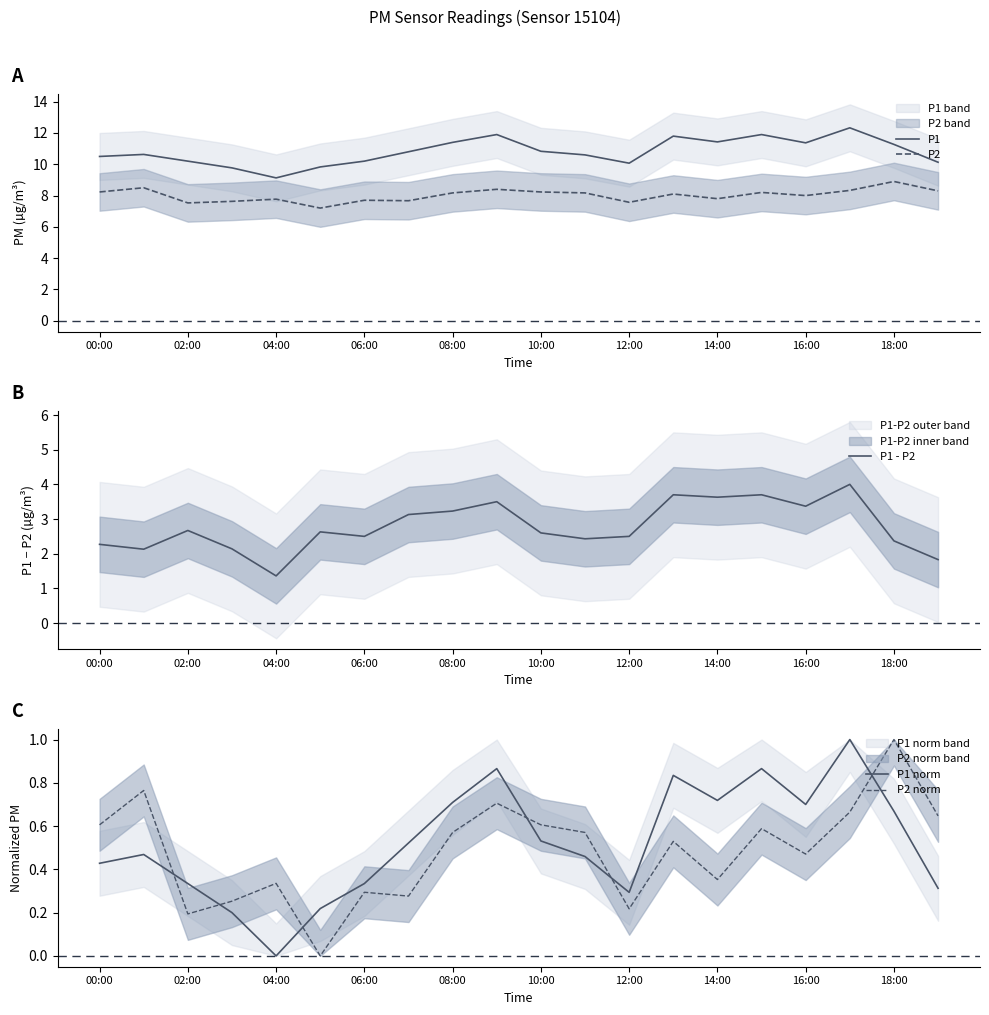

Reading right to left, extract all data points from this chart.

P1: 10.1	11.3	12.3	11.4	11.9	11.4	11.8	10.1	10.6	10.8	11.9	11.4	10.8	10.2	9.8	9.1	9.8	10.2	10.6	10.5
P2: 8.3	8.9	8.3	8.0	8.2	7.8	8.1	7.6	8.2	8.2	8.4	8.2	7.7	7.7	7.2	7.8	7.6	7.5	8.5	8.2
P1 - P2: 1.8	2.4	4.0	3.4	3.7	3.6	3.7	2.5	2.4	2.6	3.5	3.2	3.1	2.5	2.6	1.4	2.1	2.7	2.1	2.3
P1 norm: 0.3	0.7	1.0	0.7	0.9	0.7	0.8	0.3	0.5	0.5	0.9	0.7	0.5	0.3	0.2	0.0	0.2	0.3	0.5	0.4
P2 norm: 0.6	1.0	0.7	0.5	0.6	0.4	0.5	0.2	0.6	0.6	0.7	0.6	0.3	0.3	0.0	0.3	0.3	0.2	0.8	0.6